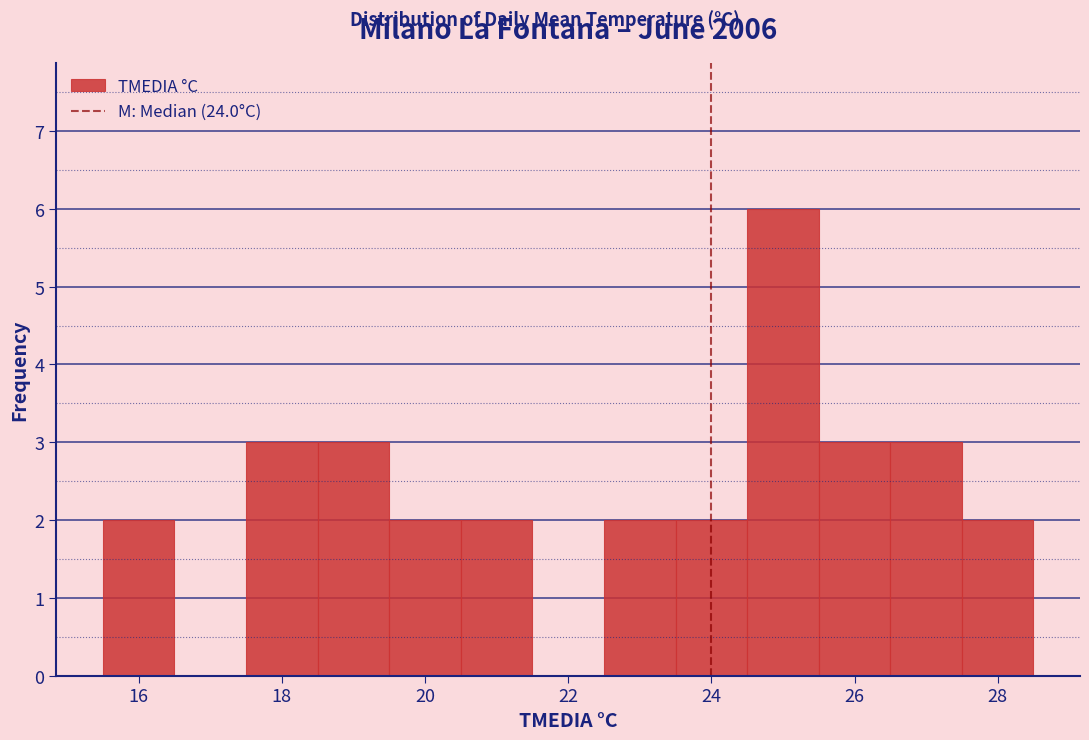

How tall is the bar that spans 15.5 to 16.5 on the x-axis? Neither the bar edges nor the heights are printed on the chart, so give them approximately, as read against the axes.

2